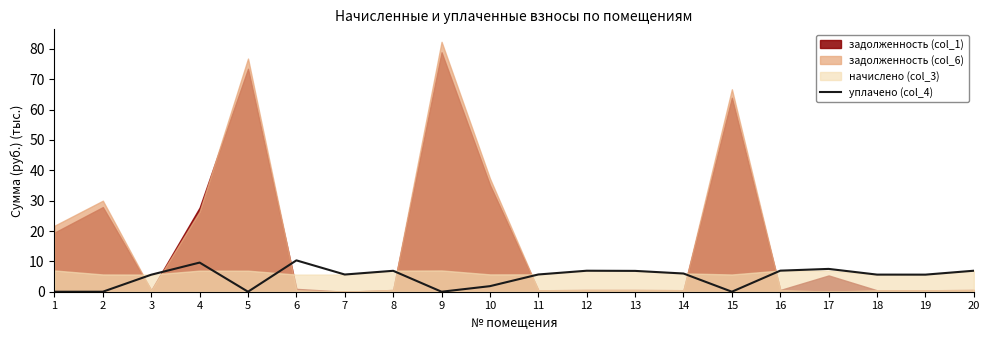

How many values are above zero?

15